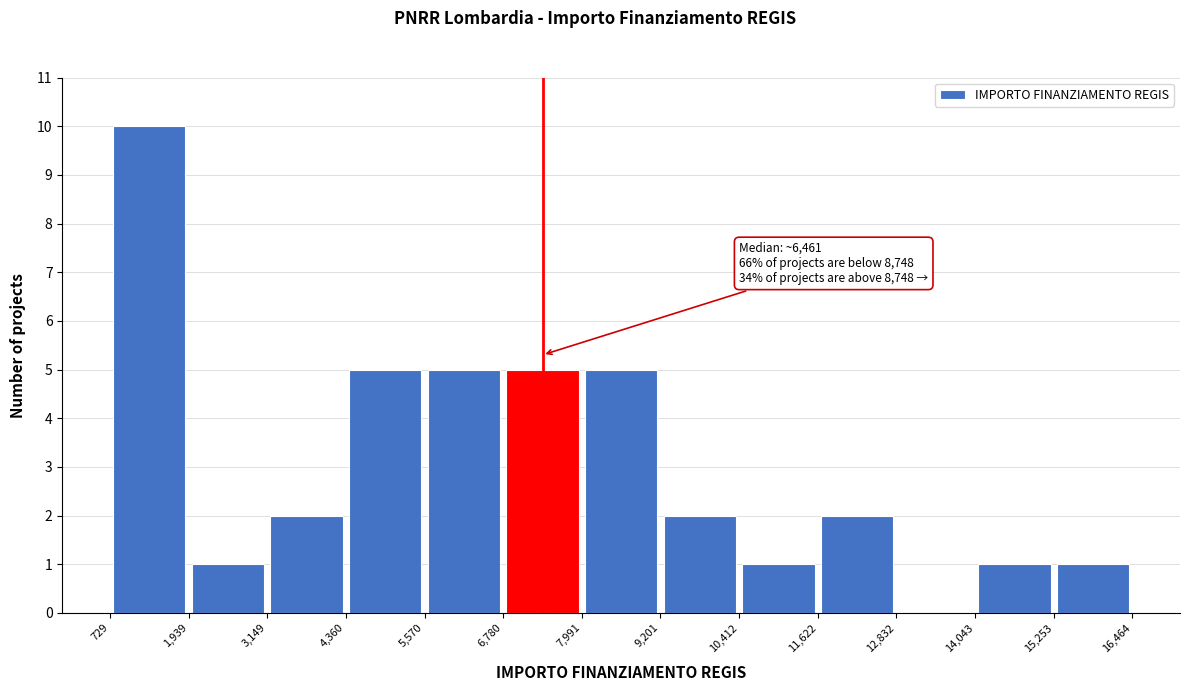

Over which range of the x-axis is the bar tallest?

729 to 1,939